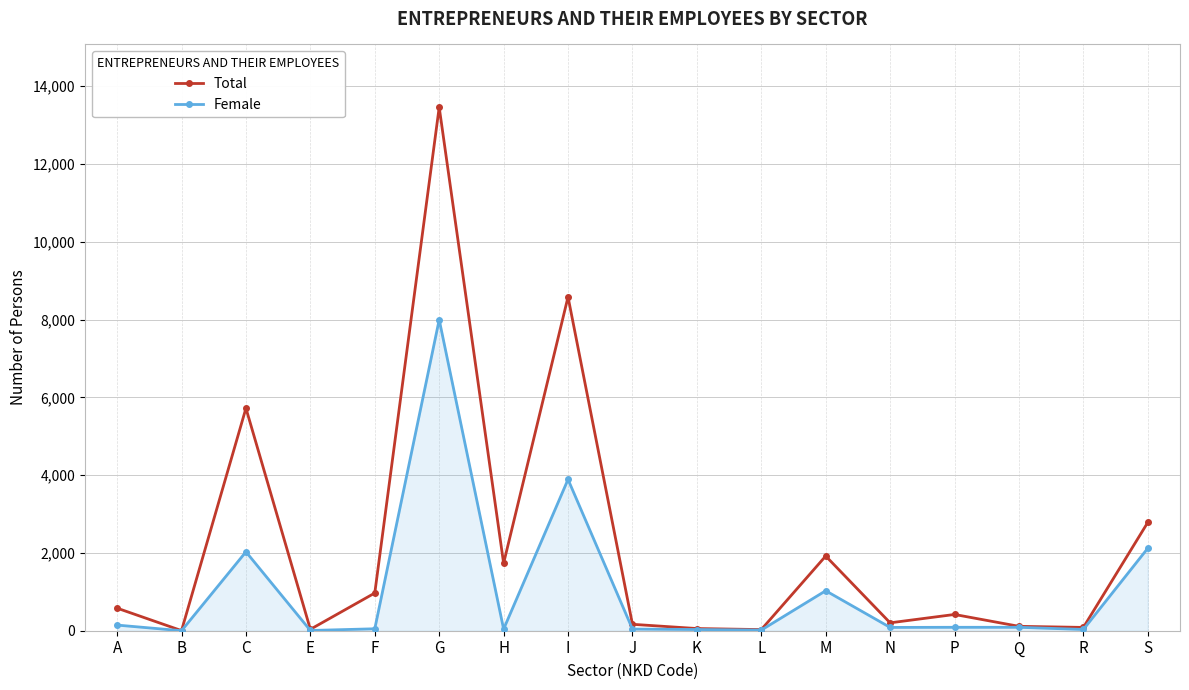

What is the spread (max minus min) of values at S?

664